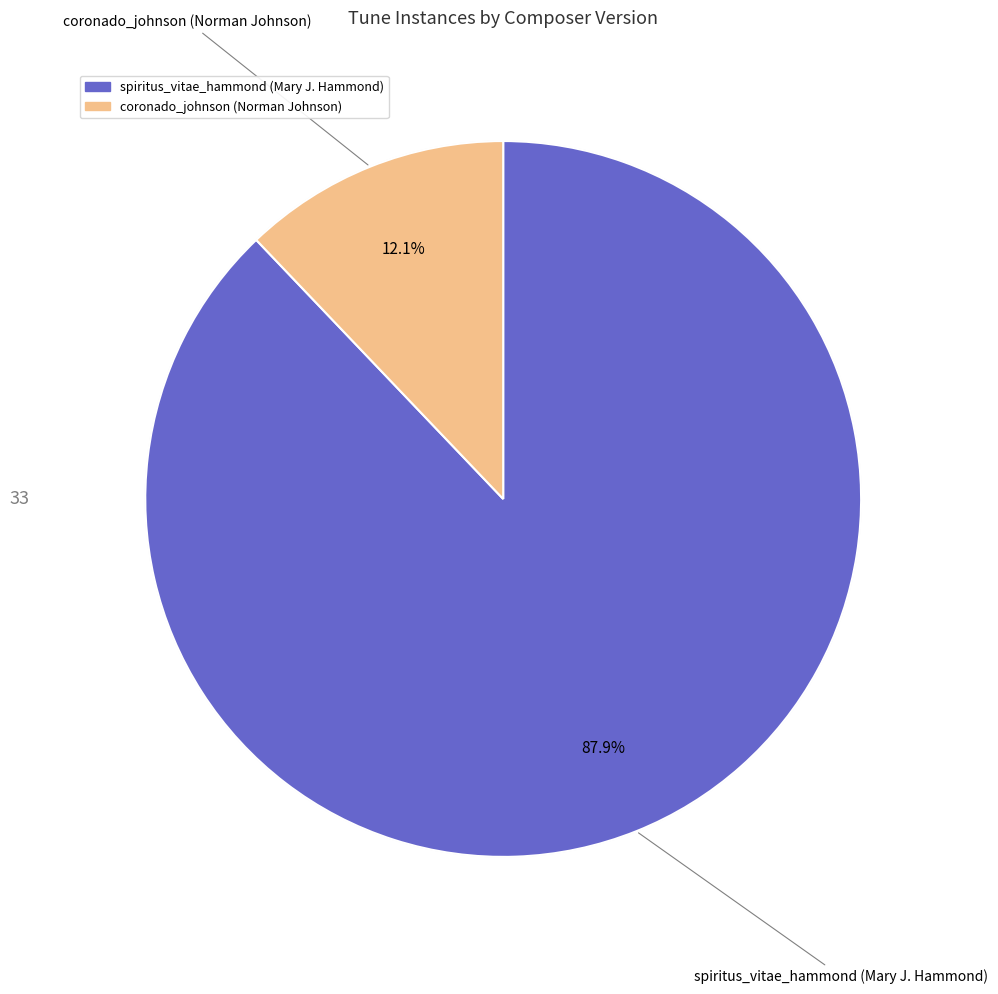

To the nearest percent, what is the difference between the largest and smallest slice percentages?

76%